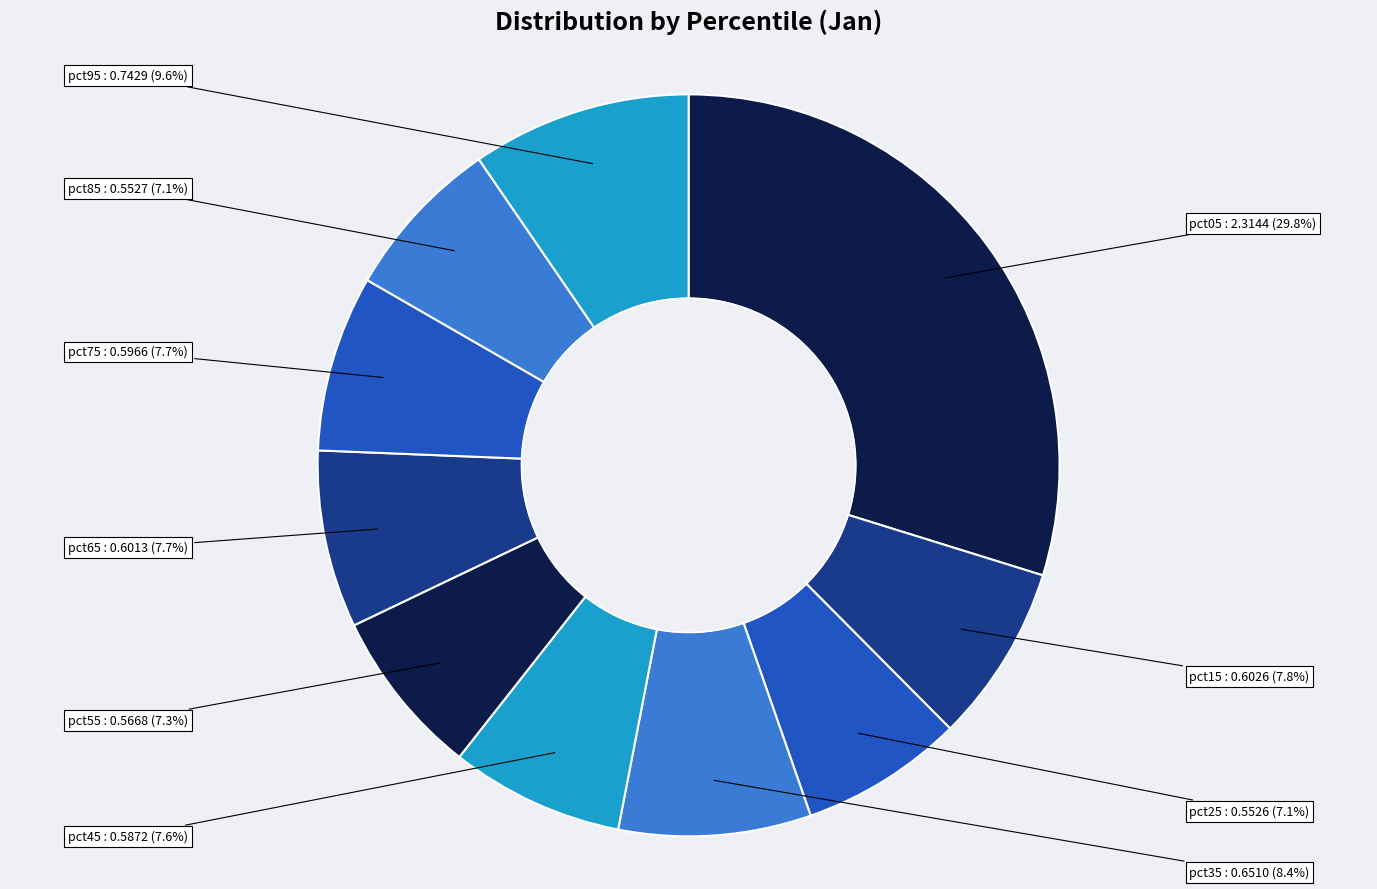

To the nearest percent, what is the average slice percentage?

10%